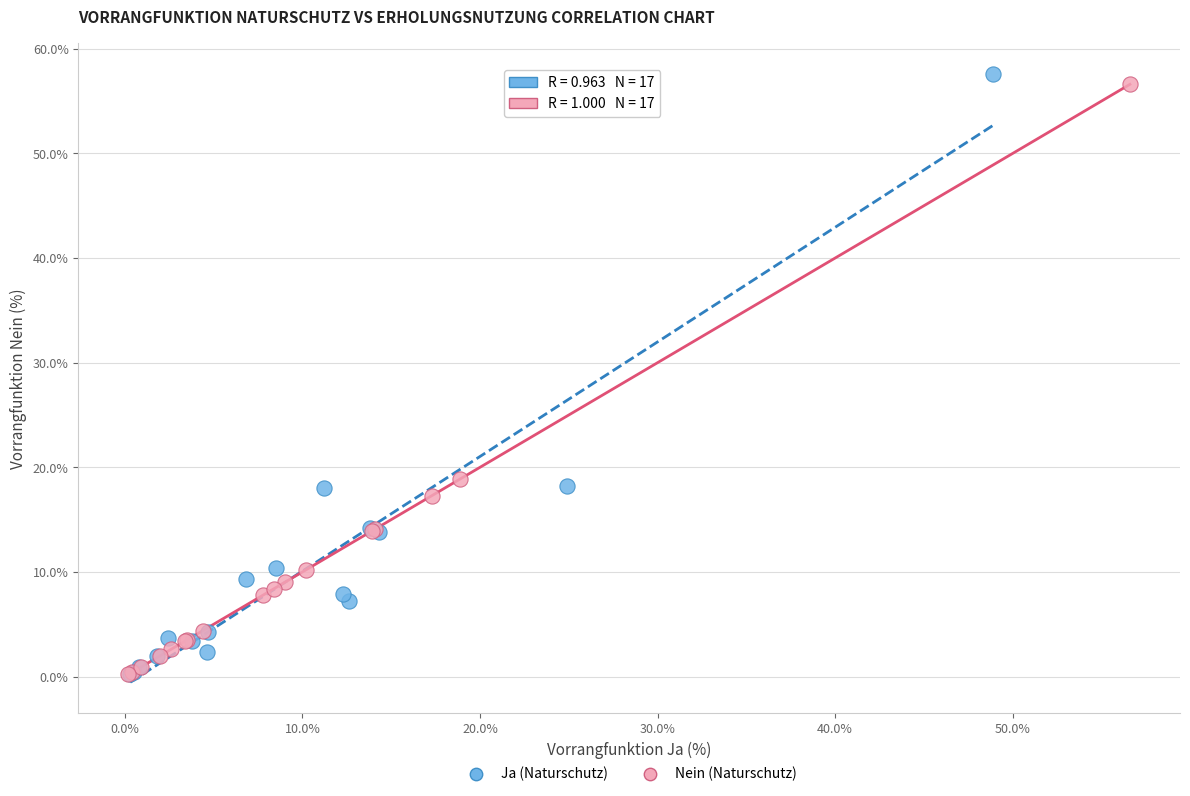

Which series has the largest Y range (max minus min)?

Ja (Naturschutz)